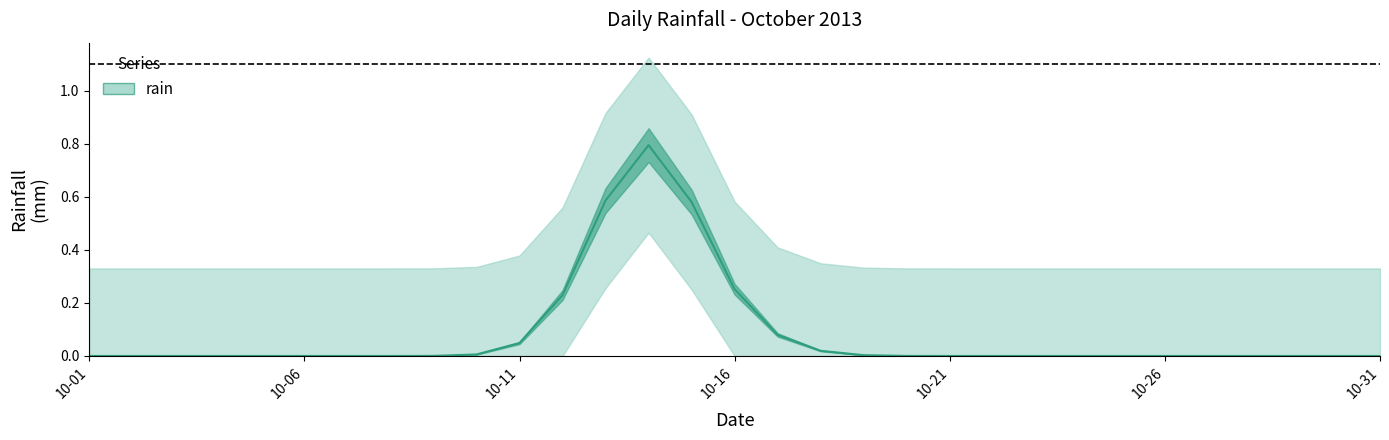

Which category has the lowest value across all series?

2013-10-01